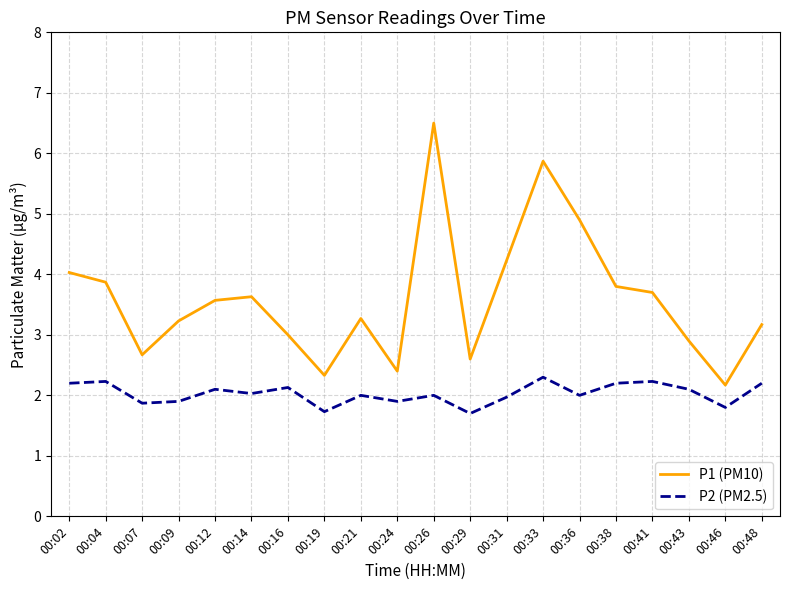

How many lines are shown in the chart?

2